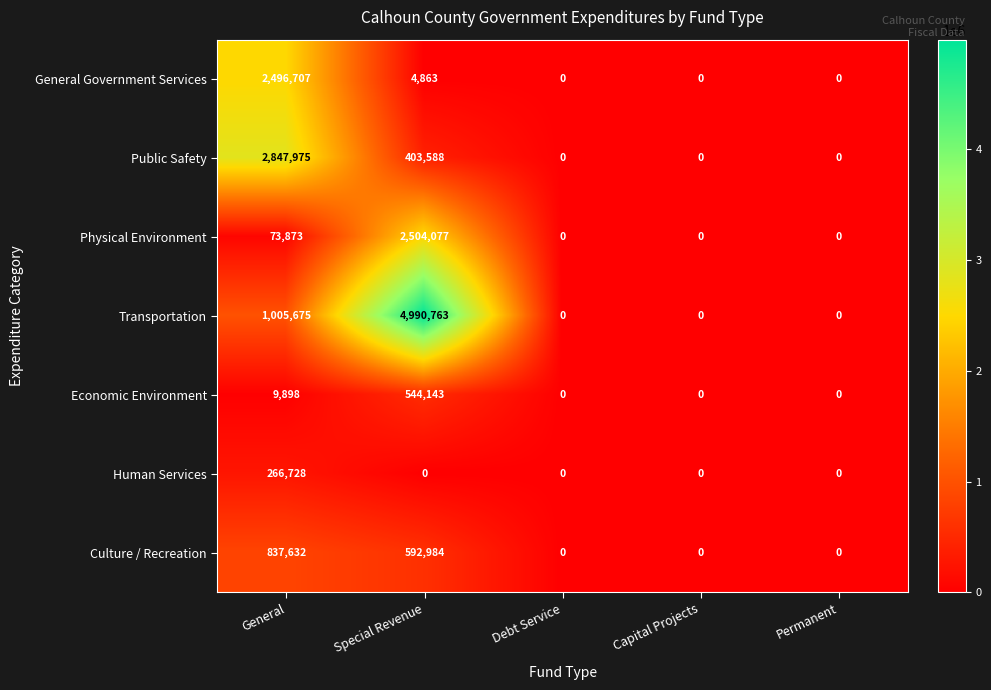

What is the average value of the Public Safety series?

650313